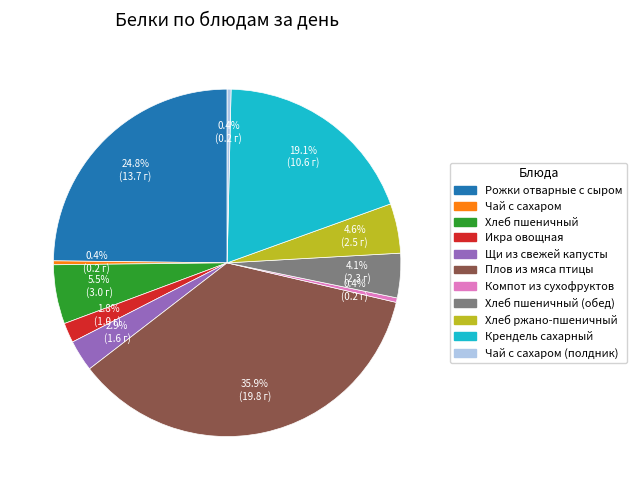

Is there any slice that represents more than half of the pie?

No